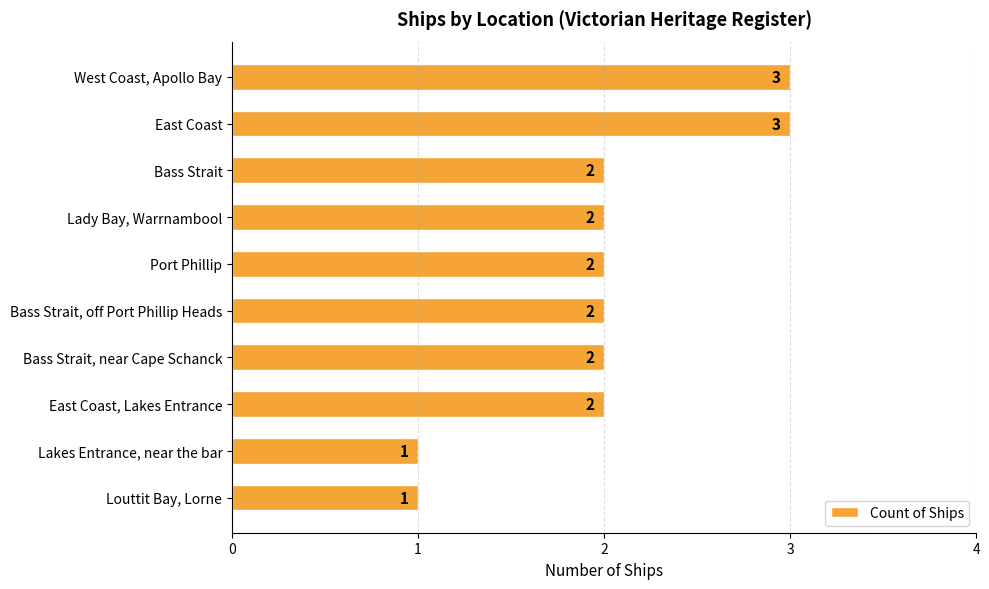

What is the ratio of the value at East Coast to the value at Bass Strait?

1.5